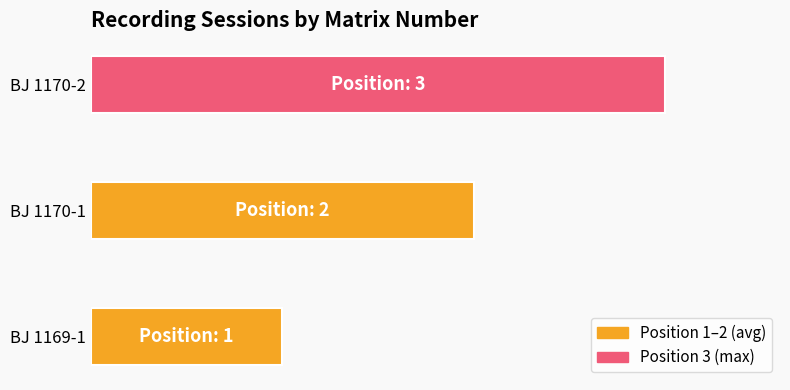

Does the chart contain any negative values?

No